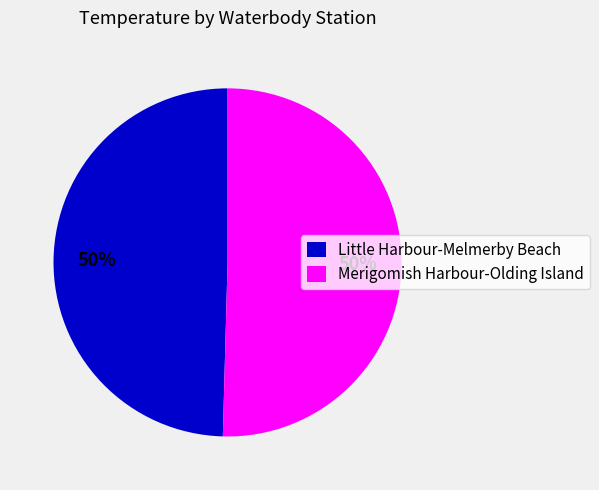

Count the number of slices in the pie.

2